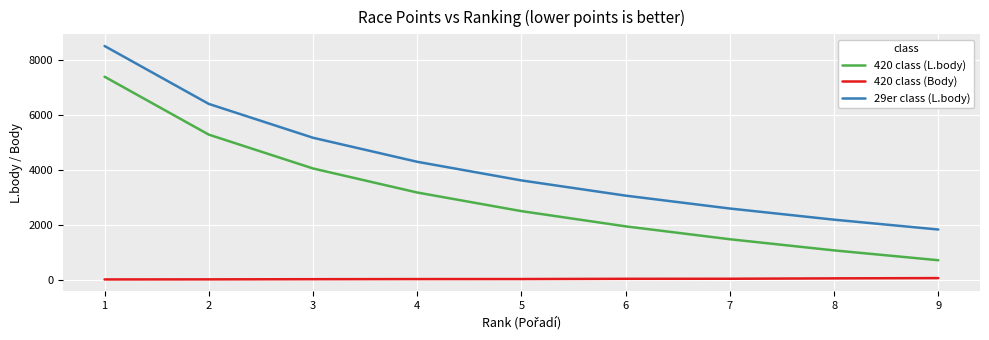

Rank the series by their maximum value, from lowest to highest.

420 class (Body), 420 class (L.body), 29er class (L.body)